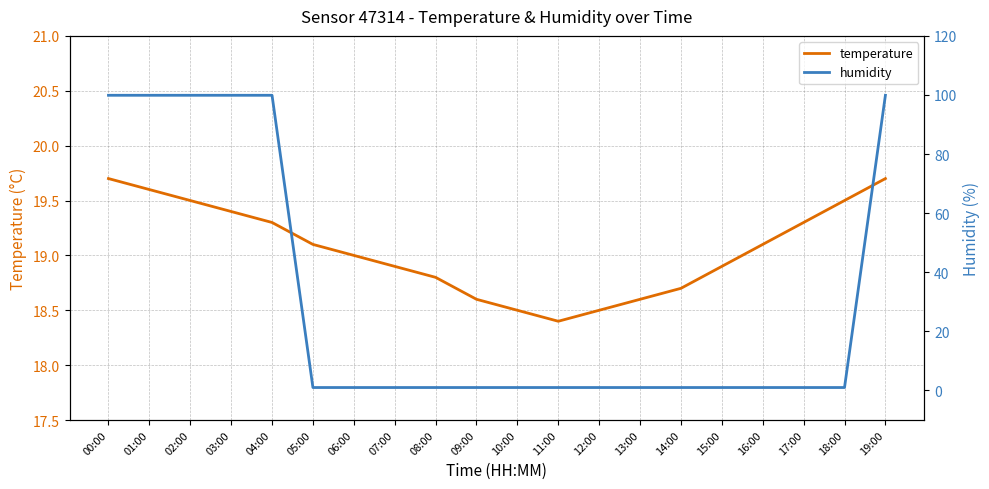

What is the label of the 10th point from the left?

09:00